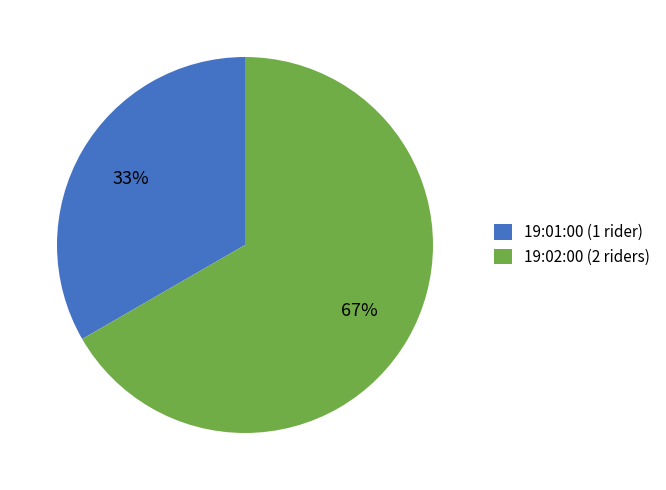

Is it true that 19:02:00 is 67% of the pie?

True